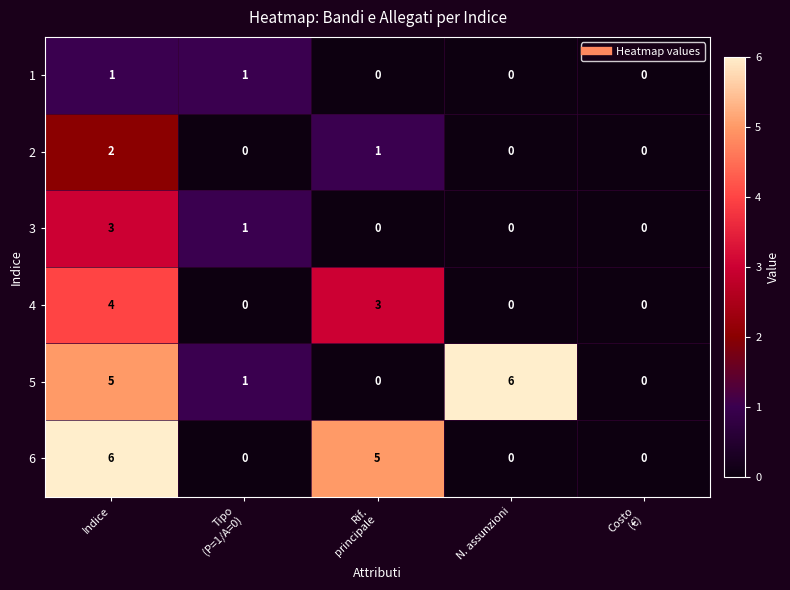

Count the 2 values in the range 0 to 1.

4